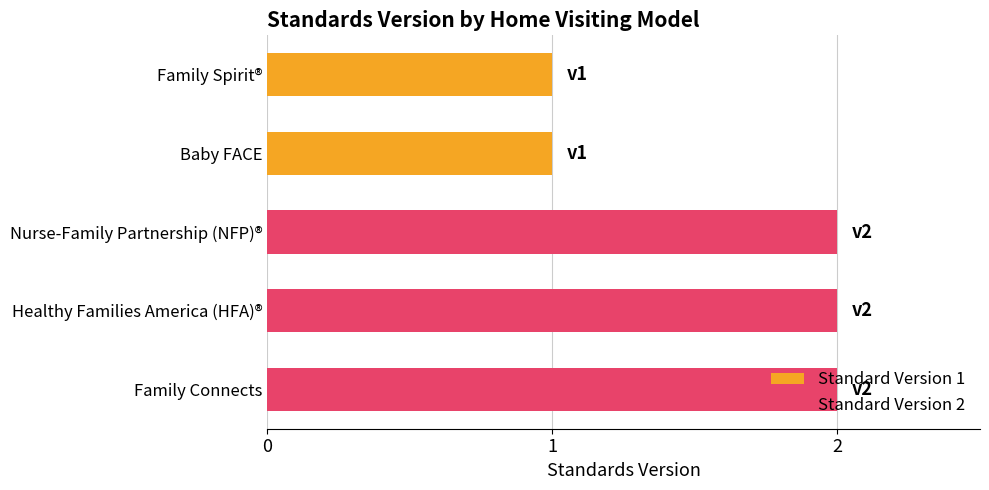

How many data points does each series have?

5